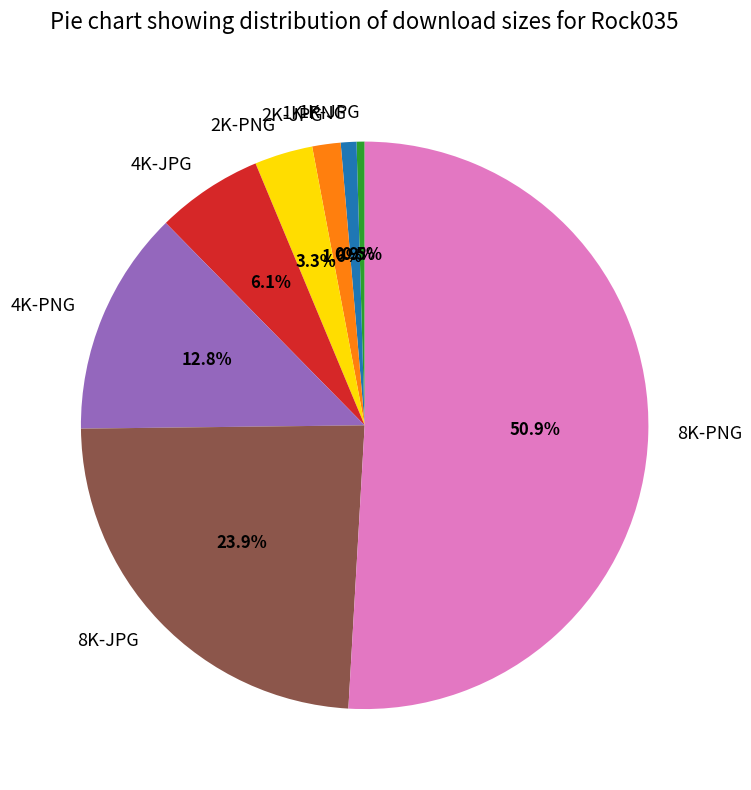

To the nearest percent, what is the average slice percentage?

12%